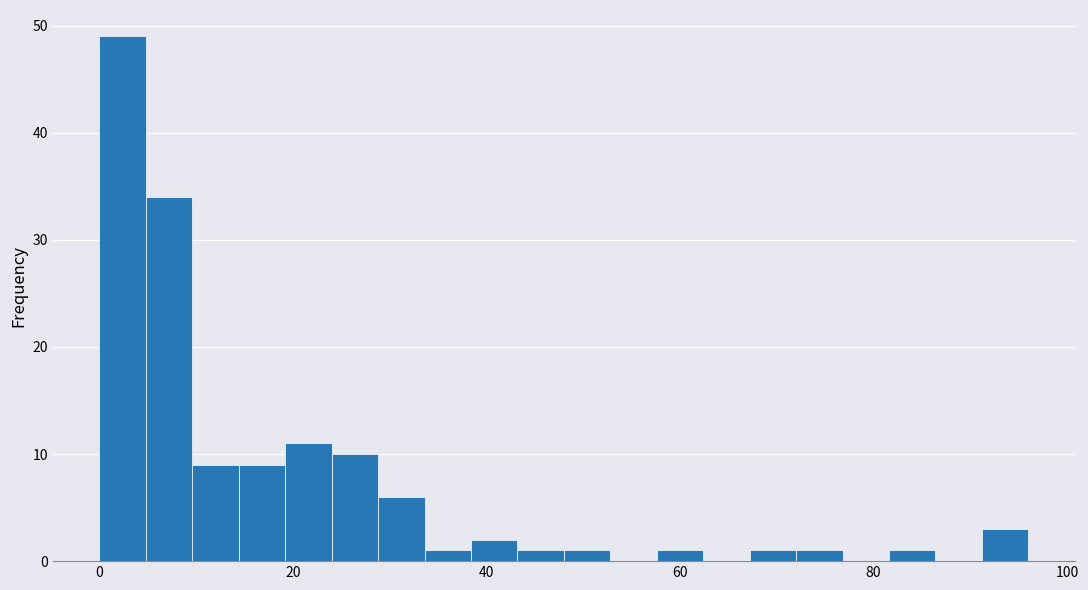

Around what value on the x-axis is the tallest bar? Give the approximate position of its centre, as read against the axis.

2